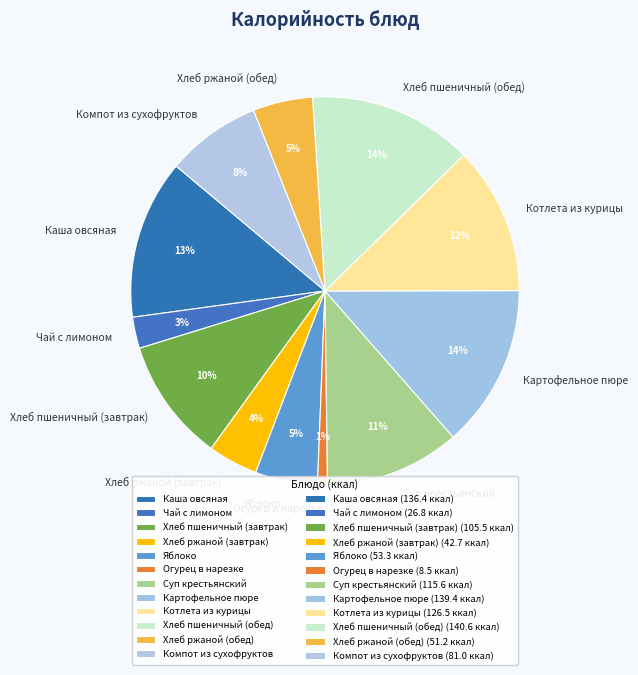

To the nearest percent, what percentage of the pie is Каша овсяная?

13%